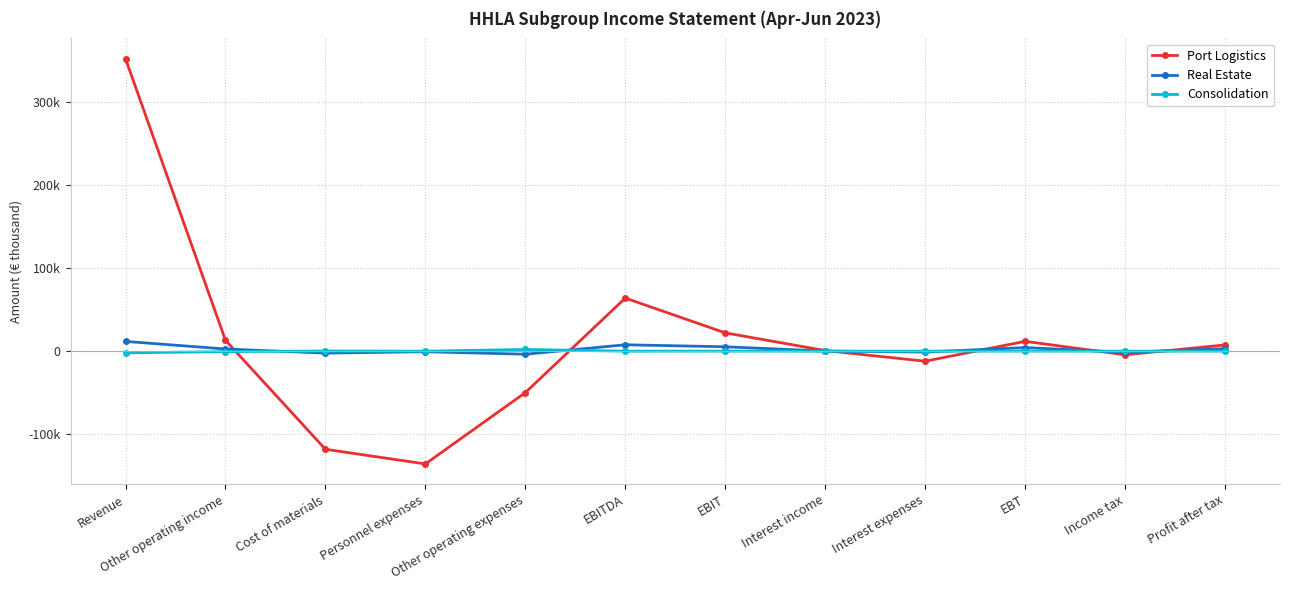

At which label does Real Estate first exceed 2615?

Revenue